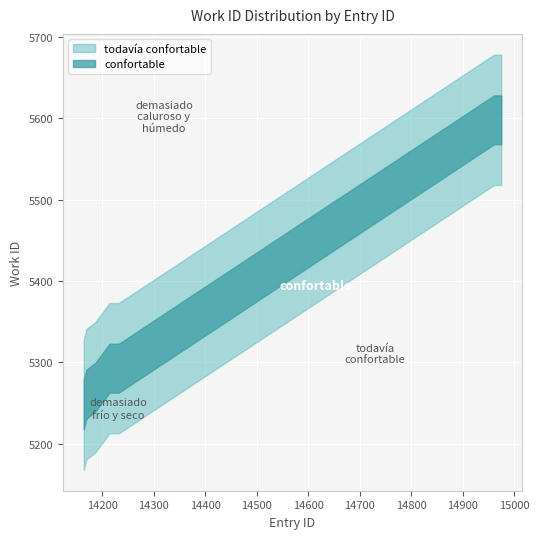

What is the value of the 10th point from the left?

5598